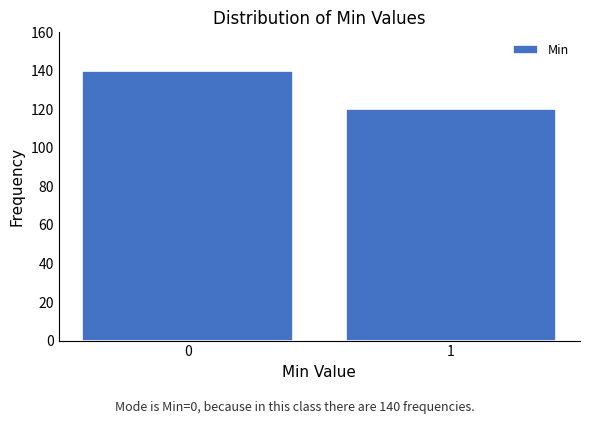

Reading left to right, list all the values displayed in this chart.

140	120